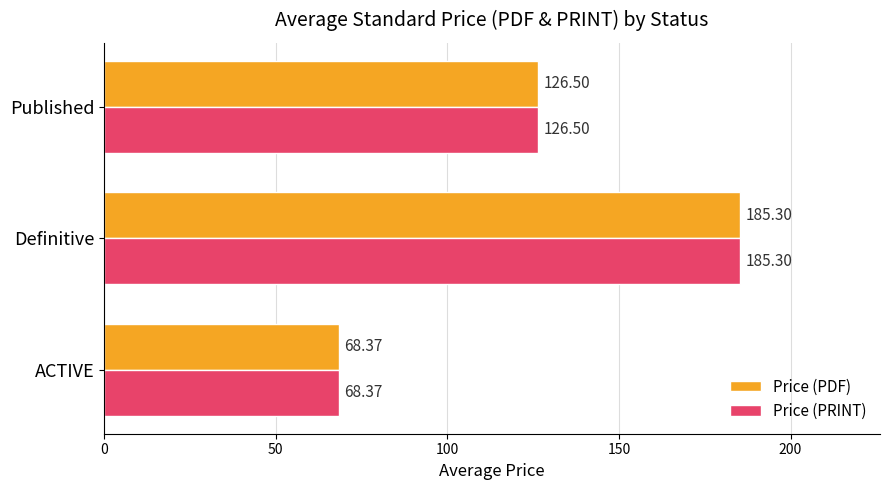

List the labels in order of Price (PDF) value, largest first.

Definitive, Published, ACTIVE